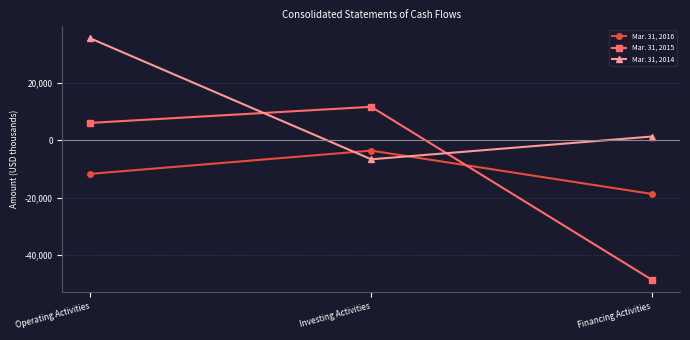

What is the label of the 3rd point from the right?

Operating Activities